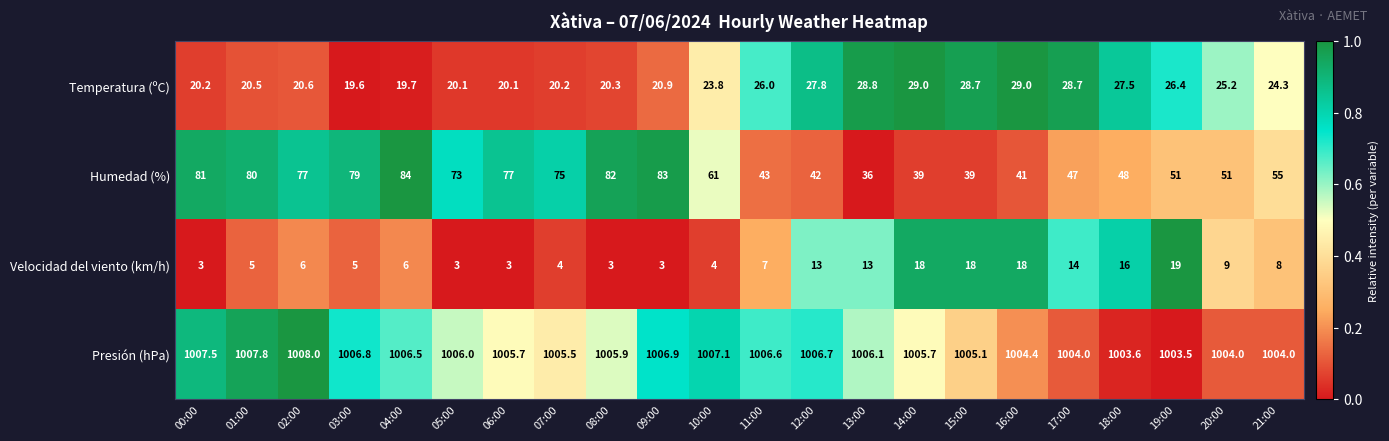

True or false: Humedad (%) has a value of 51.0 at 19:00.

True